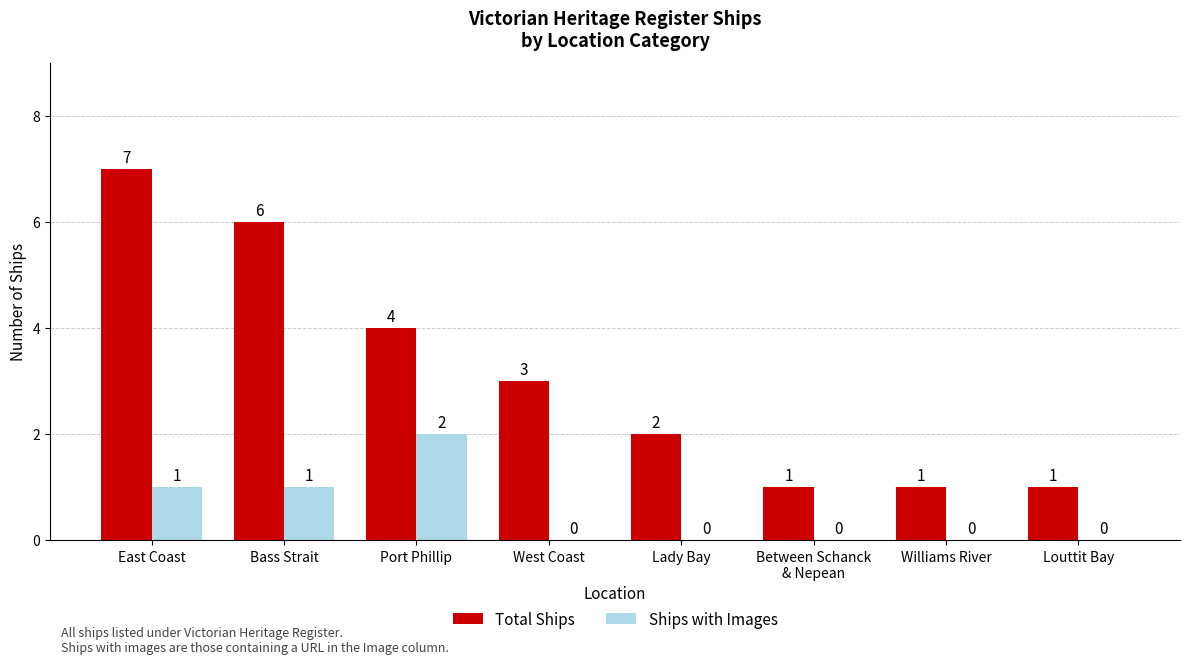

Are the bars grouped side by side (vs. stacked)?

Yes